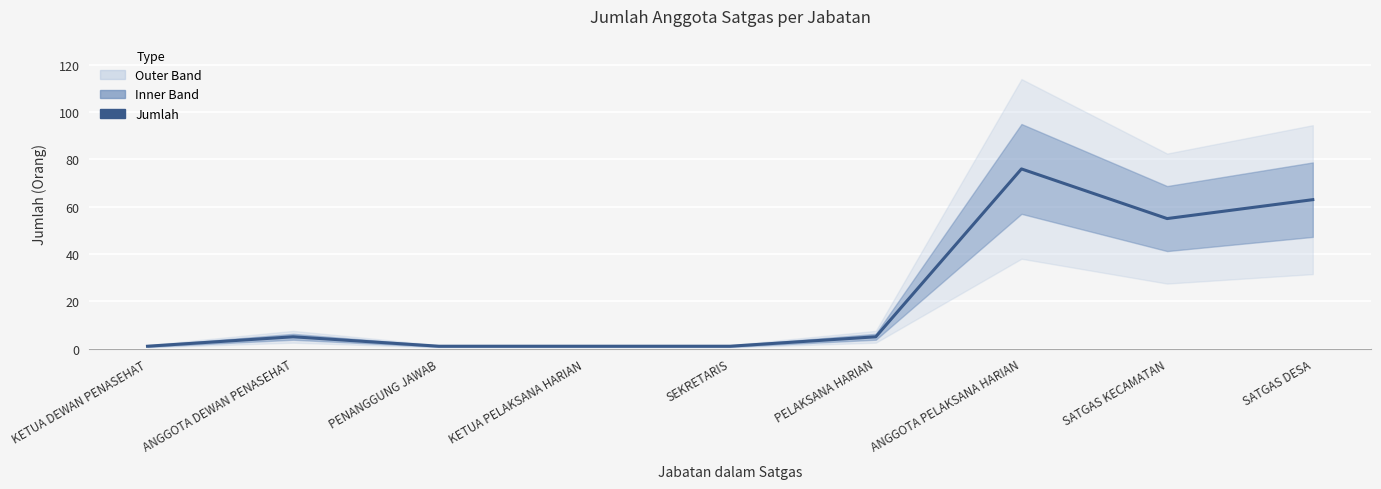

What is the sum of all values?

208